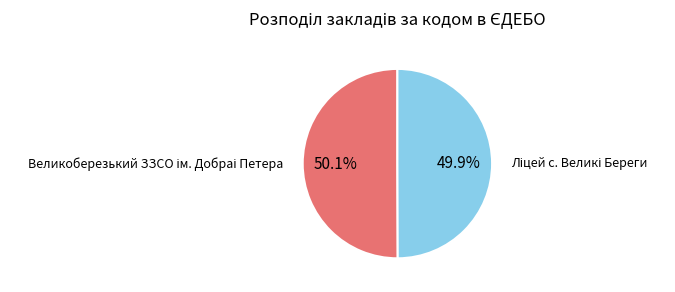

How many segments does this pie chart have?

2